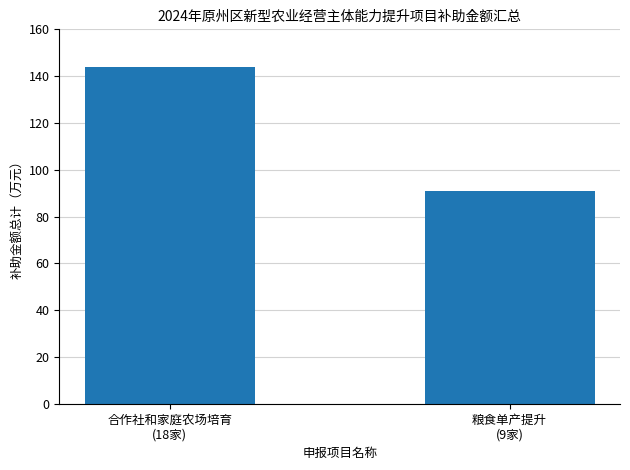

At which category does the chart reach its peak across all series?

合作社和家庭农场培育
(18家)